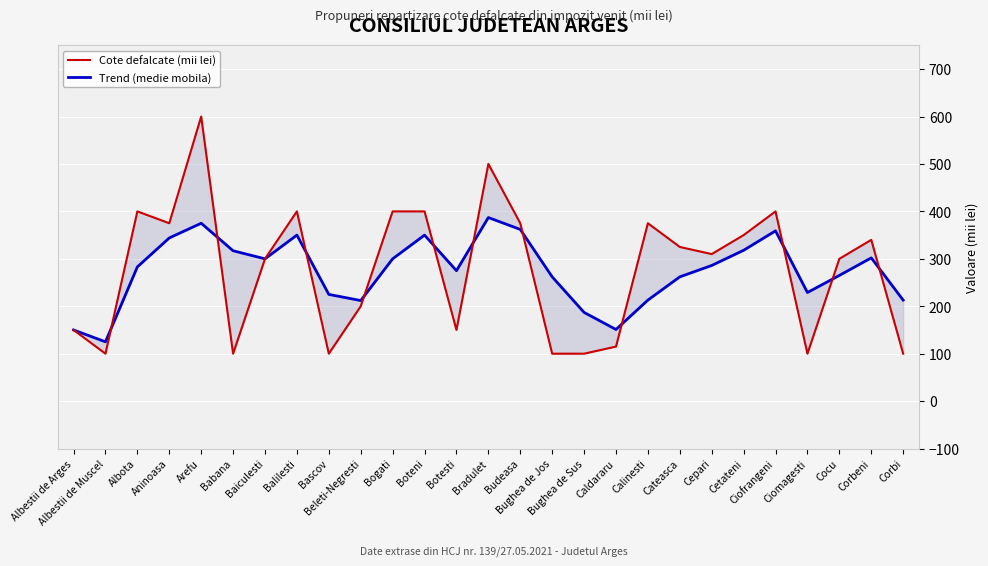

At which category does the chart reach its minimum across all series?

Albestii de Muscel